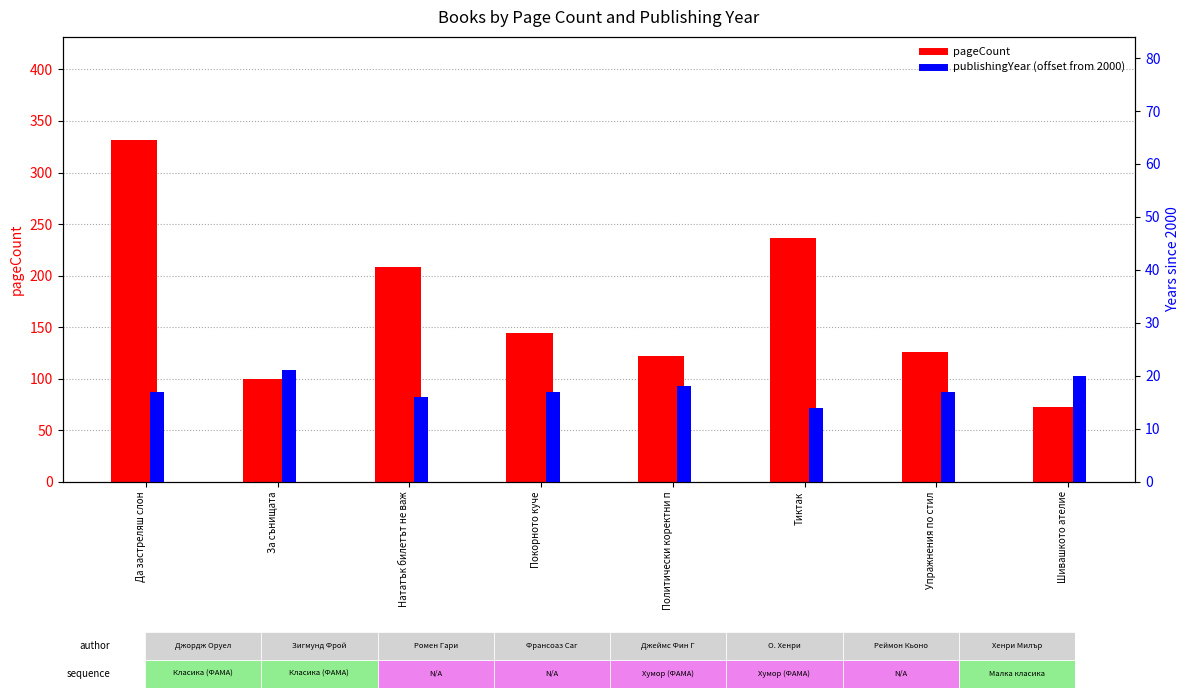

Between Тиктак and Упражнения по стил, which is larger?

Тиктак